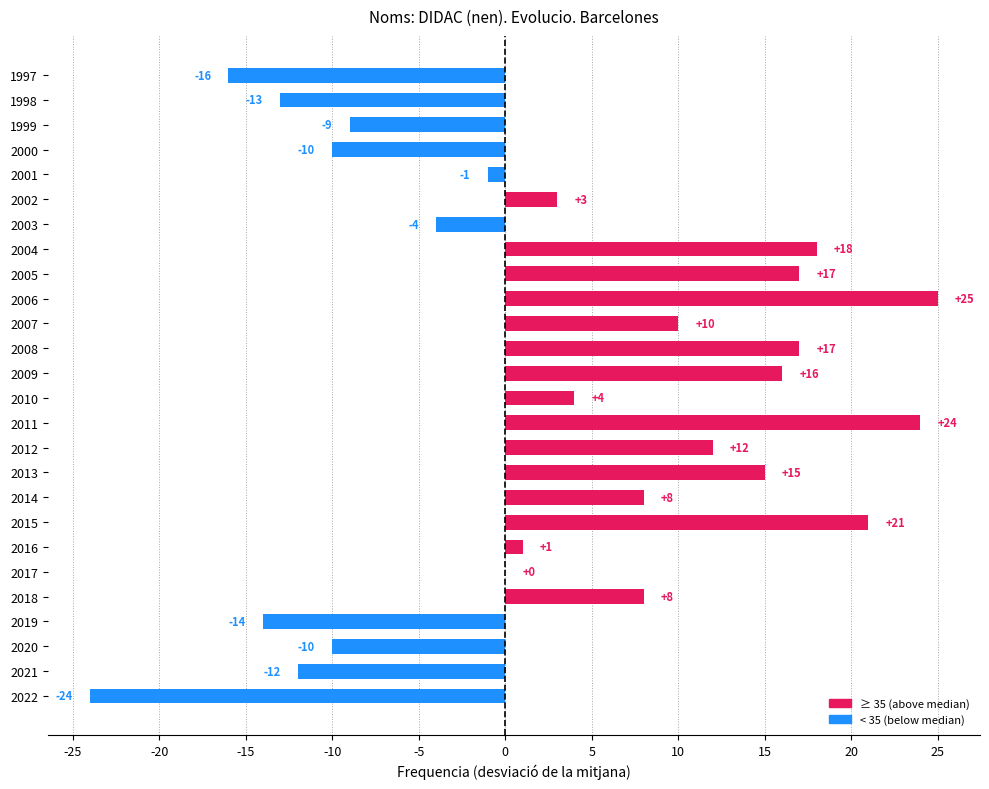

Is it true that the value at 2009 is 6?

False